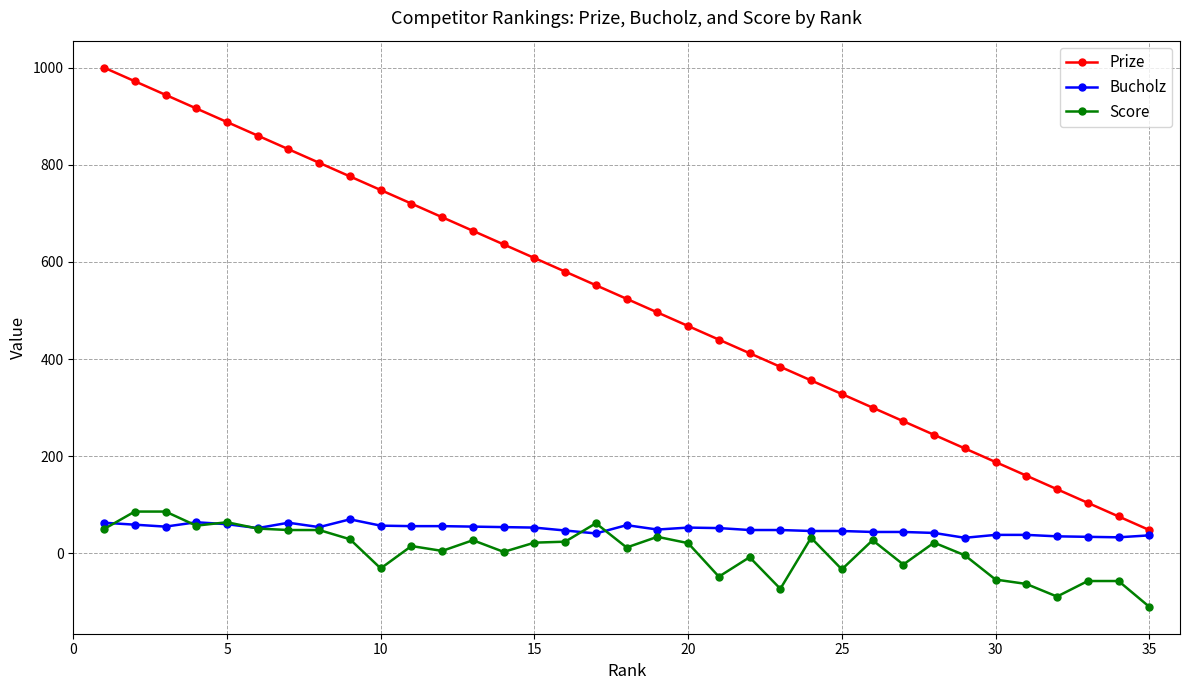

True or false: Prize and Score cross at least once.

False